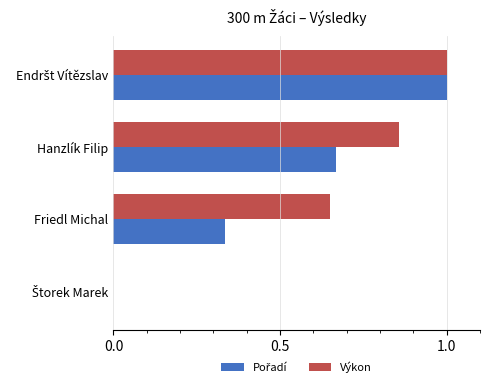

What is the highest value of the Výkon series?

1.0